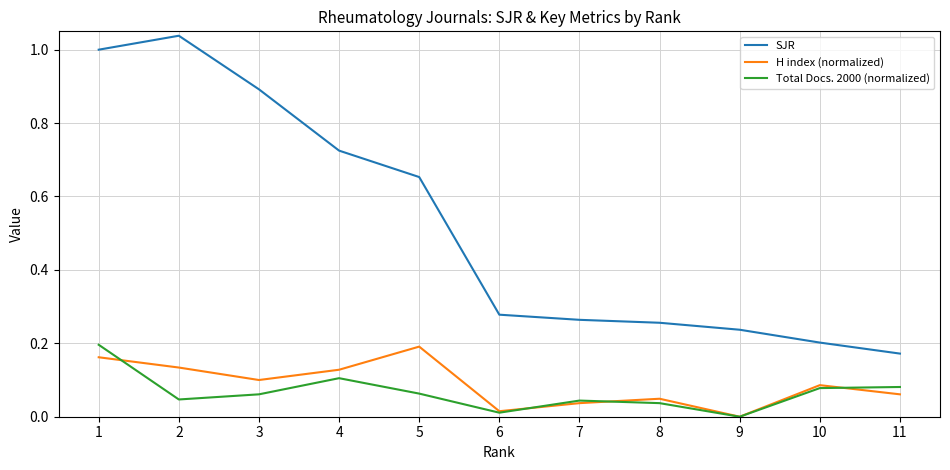

How many lines are shown in the chart?

3